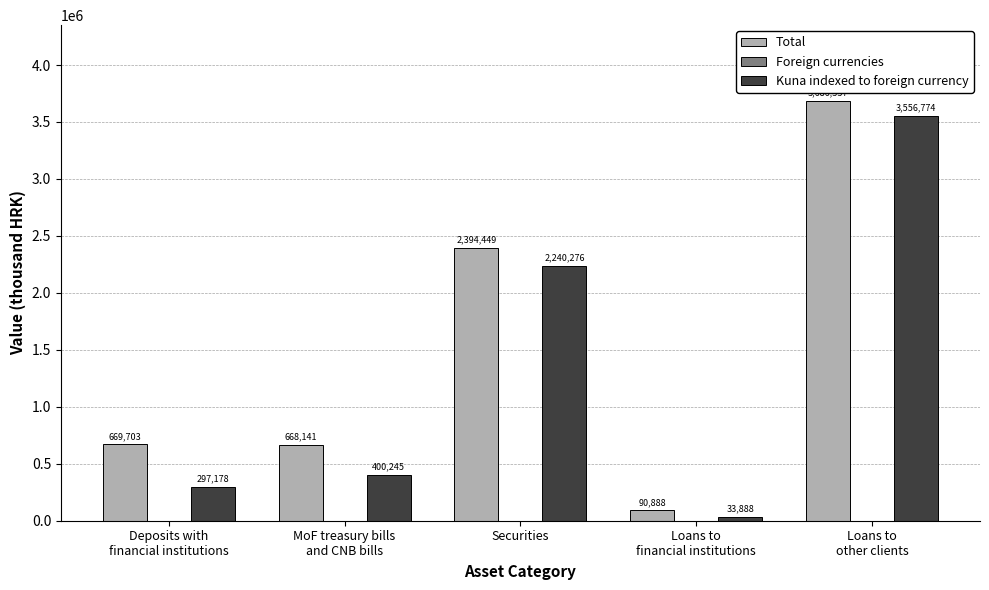

What is the difference between the highest and lowest values at Deposits with
financial institutions?

372525